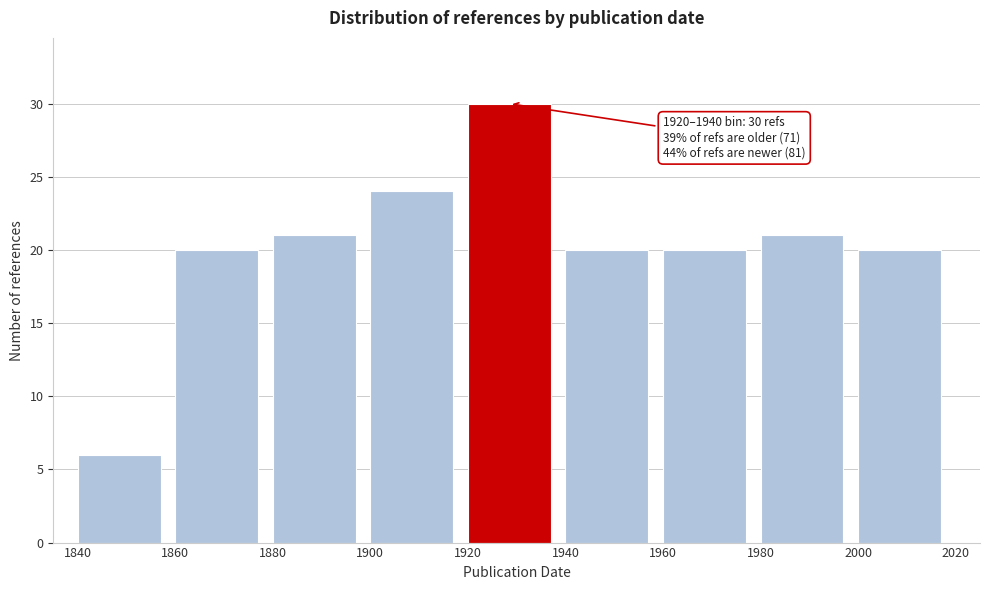

Which range on the x-axis has the tallest bar?

1920 to 1940